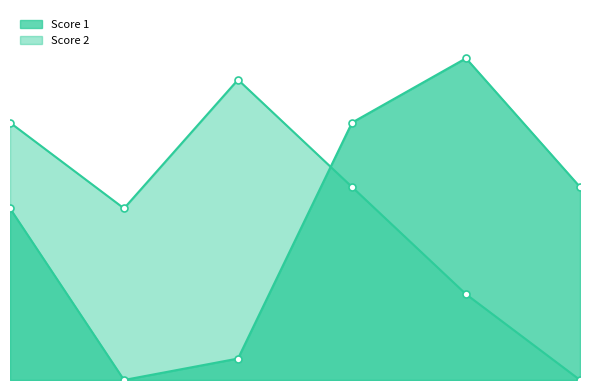

How many lines are shown in the chart?

2